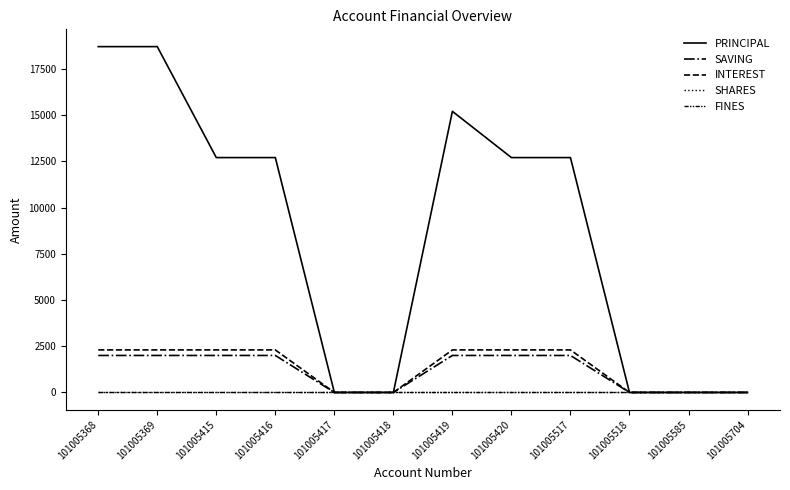

What is the difference between the maximum and minimum values in the PRINCIPAL series?

18700